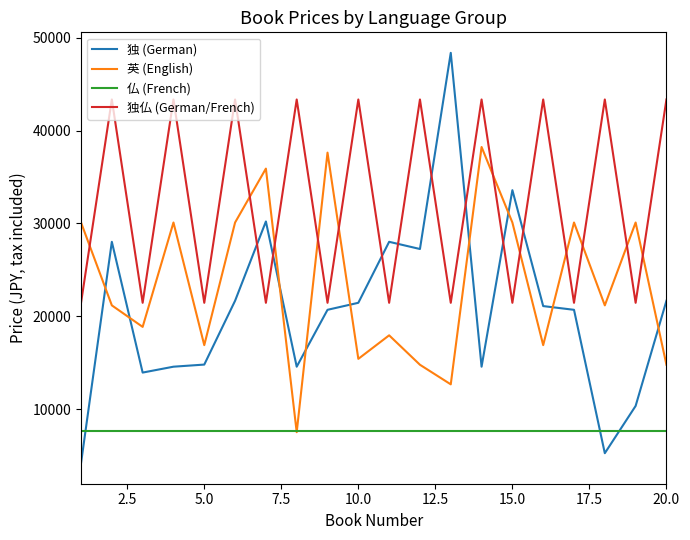

Reading left to right, what are all the values shown in this chart?

独 (German): 4181	28019	13939	14572	14800	21671	30208	14572	20697	21452	28019	27244	48364	14572	33580	21098	20697	5258	10348	21671
英 (English): 30096	21175	18859	30096	16893	30096	35901	7520	37620	15417	17949	14781	12672	38227	30096	16893	30096	21175	30096	14781
仏 (French): 7603	7603	7603	7603	7603	7603	7603	7603	7603	7603	7603	7603	7603	7603	7603	7603	7603	7603	7603	7603
独仏 (German/French): 21452	43342	21452	43342	21452	43342	21452	43342	21452	43342	21452	43342	21452	43342	21452	43342	21452	43342	21452	43342